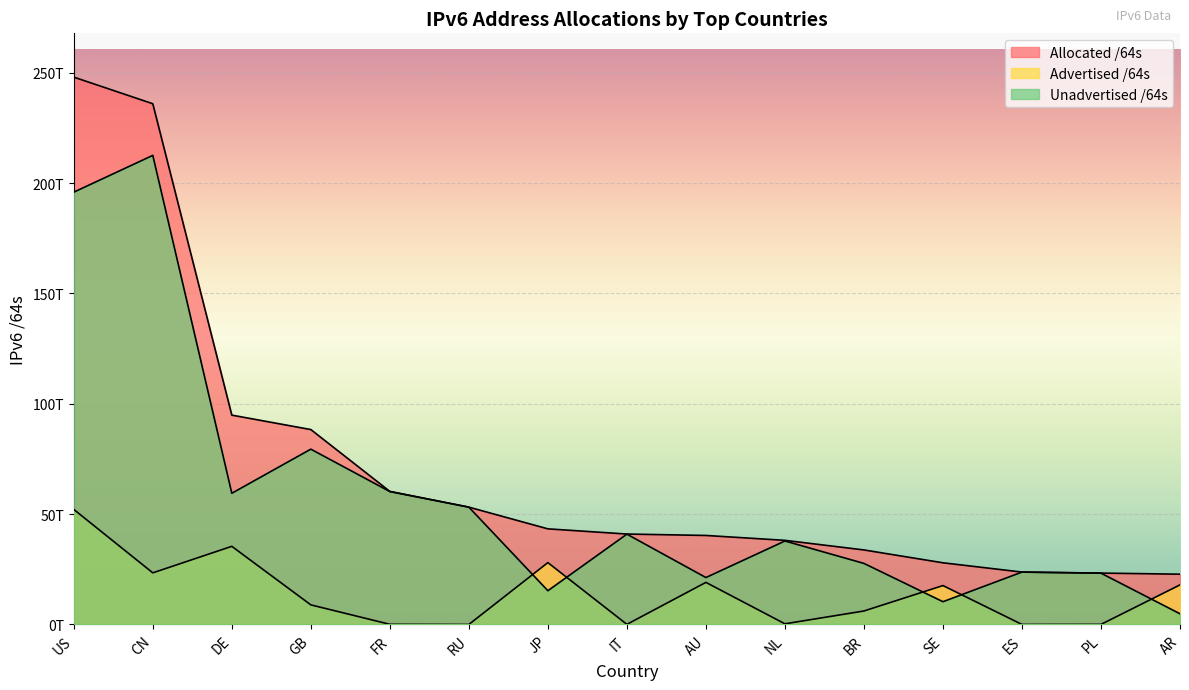

What are all the series names shown in the legend?

Allocated /64s, Advertised /64s, Unadvertised /64s